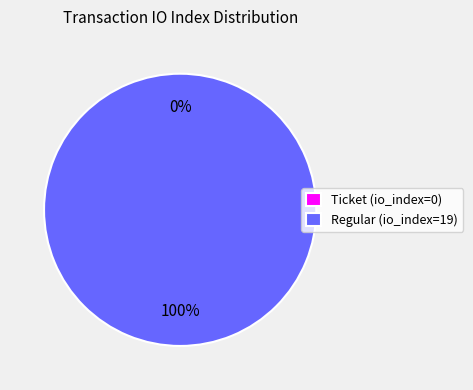

Rank the categories by value from lowest to highest.

Ticket (io_index=0), Regular (io_index=19)